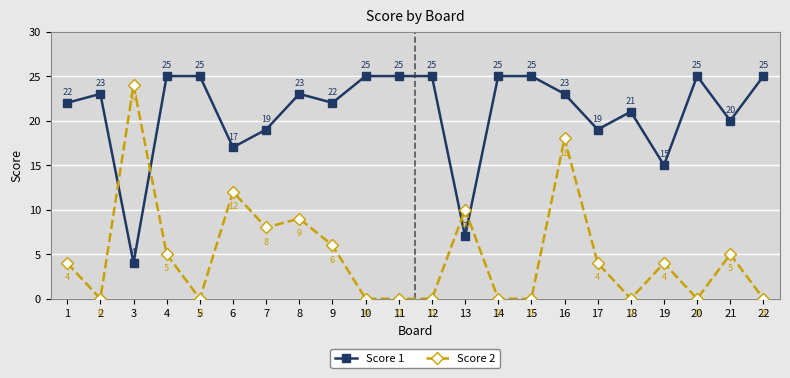

How many values in the Score 1 series are below 23?

10